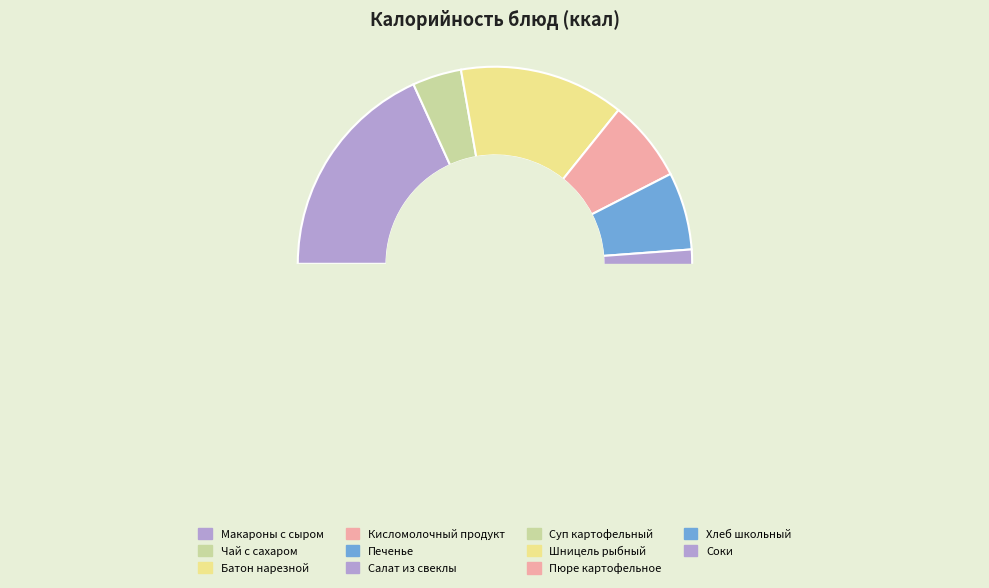

Rank the categories by value from lowest to highest.

Салат из свеклы, Чай с сахаром, Хлеб школьный, Соки, Печенье, Кисломолочный продукт, Суп картофельный, Пюре картофельное, Батон нарезной, Шницель рыбный, Макароны с сыром